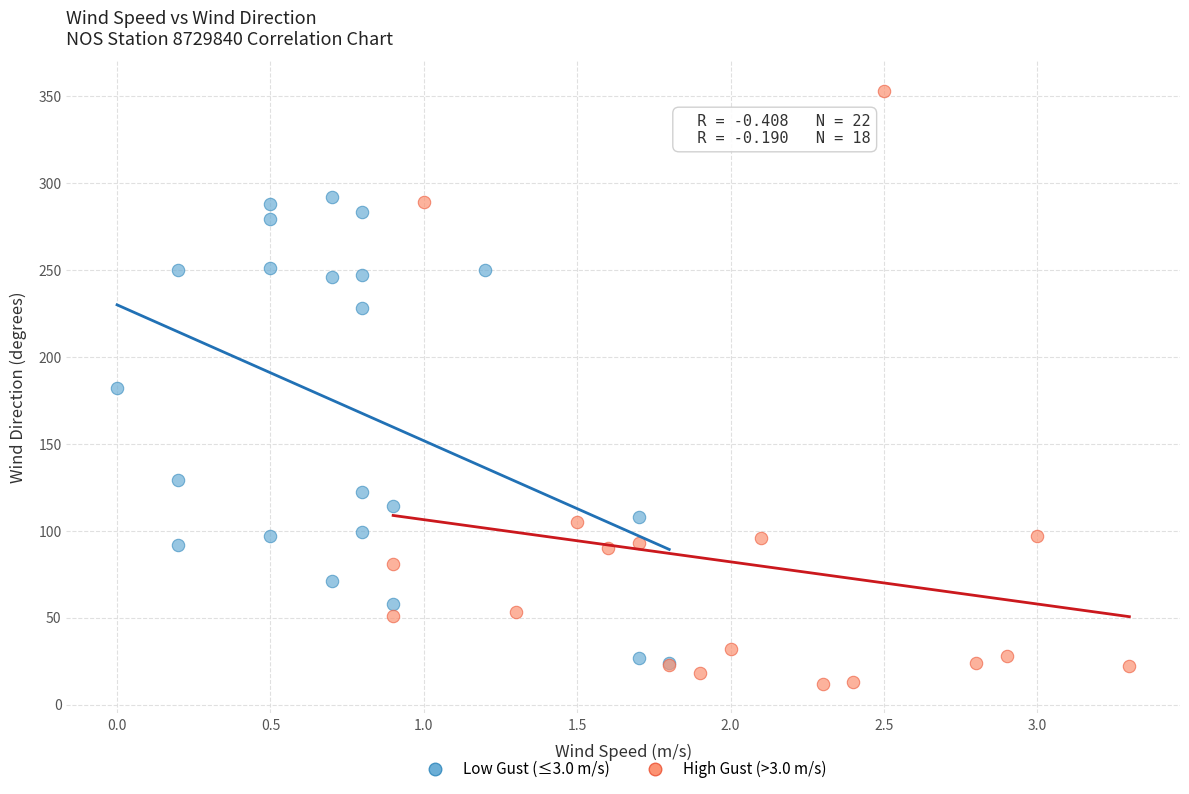

Which series has the widest spread of Y values?

High Gust (>3.0 m/s)